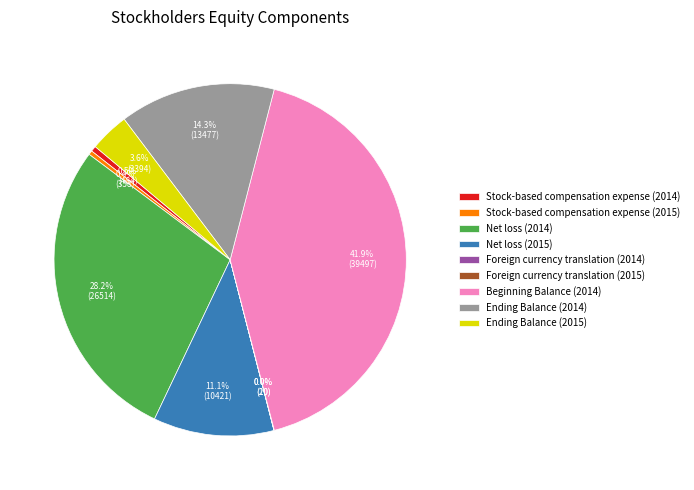

Which slice is the largest?

Beginning Balance (2014)